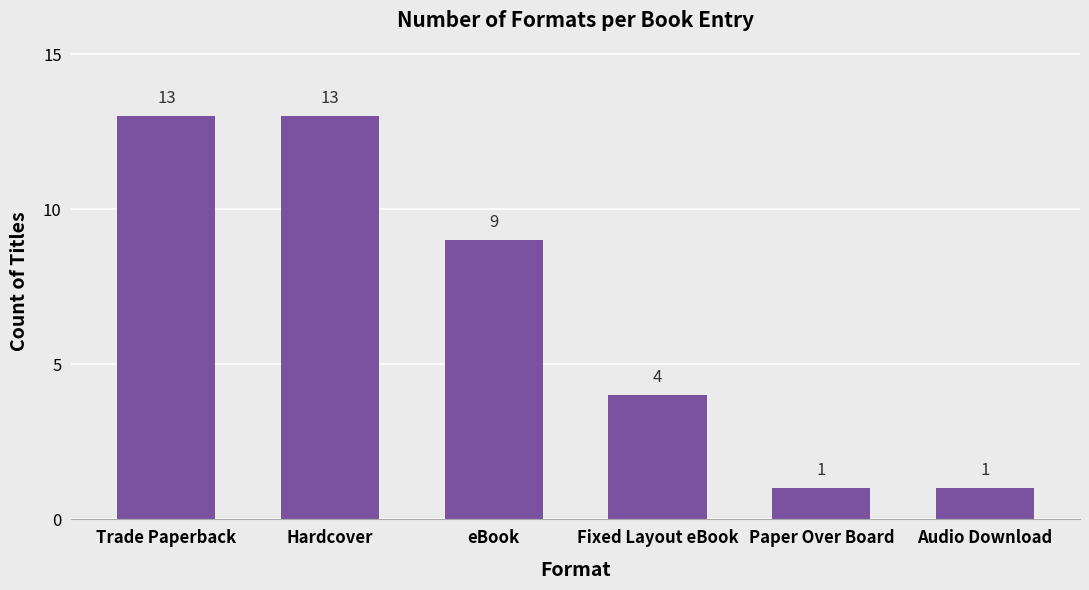

Where does the data first go above 9?

Trade Paperback